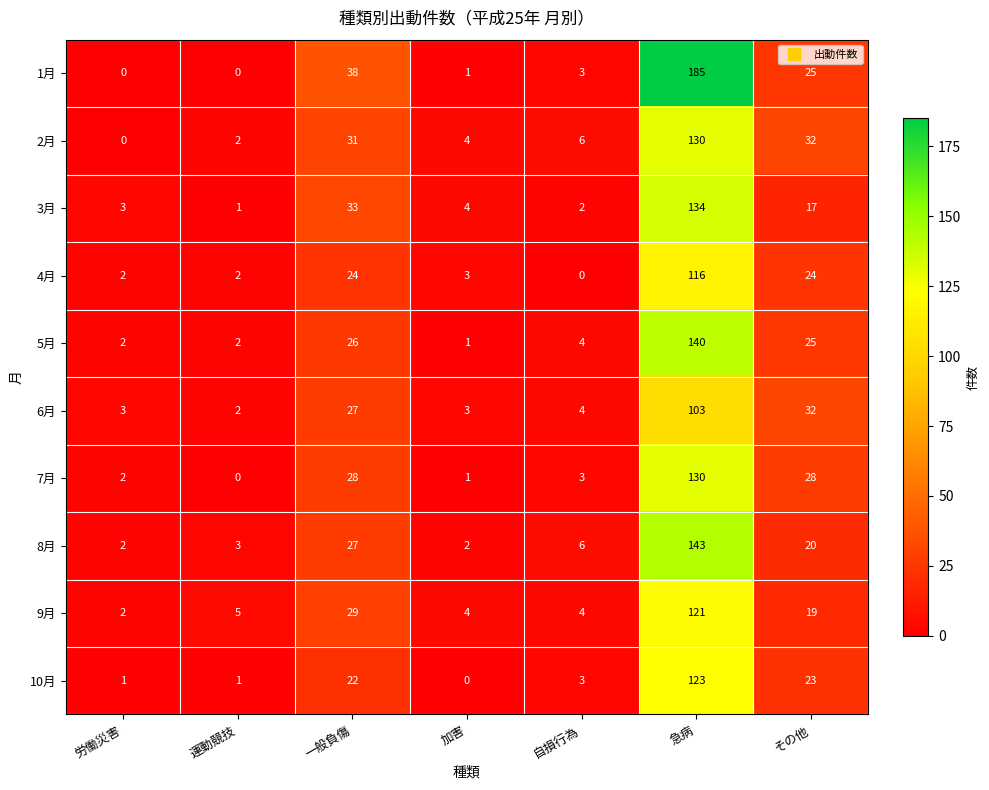

At which category is the sum across all series the highest?

急病